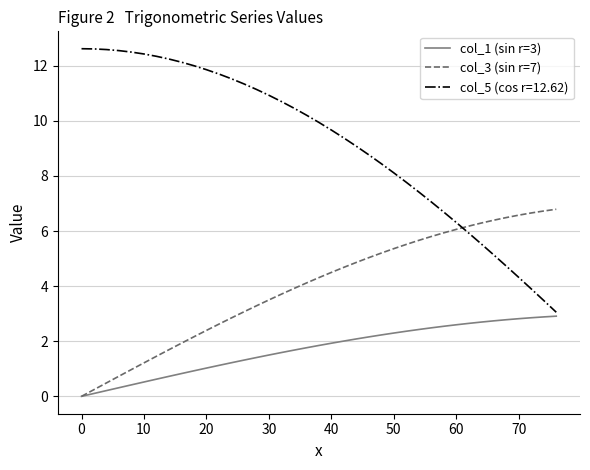

Rank the series by their average value, from highest to lowest.

col_5 (cos r=12.62), col_3 (sin r=7), col_1 (sin r=3)